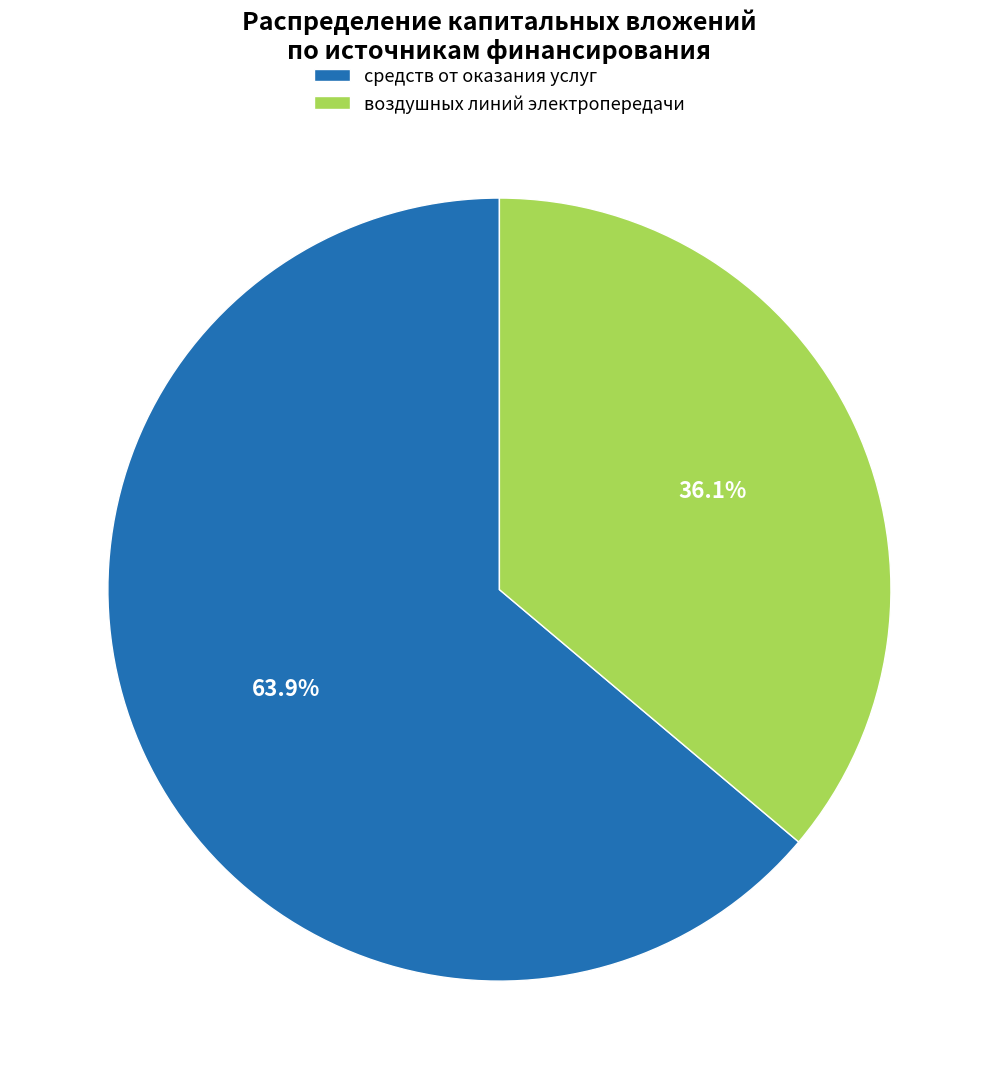

What is the total percentage of воздушных линий электропередачи and средств от оказания услуг?

100.0%